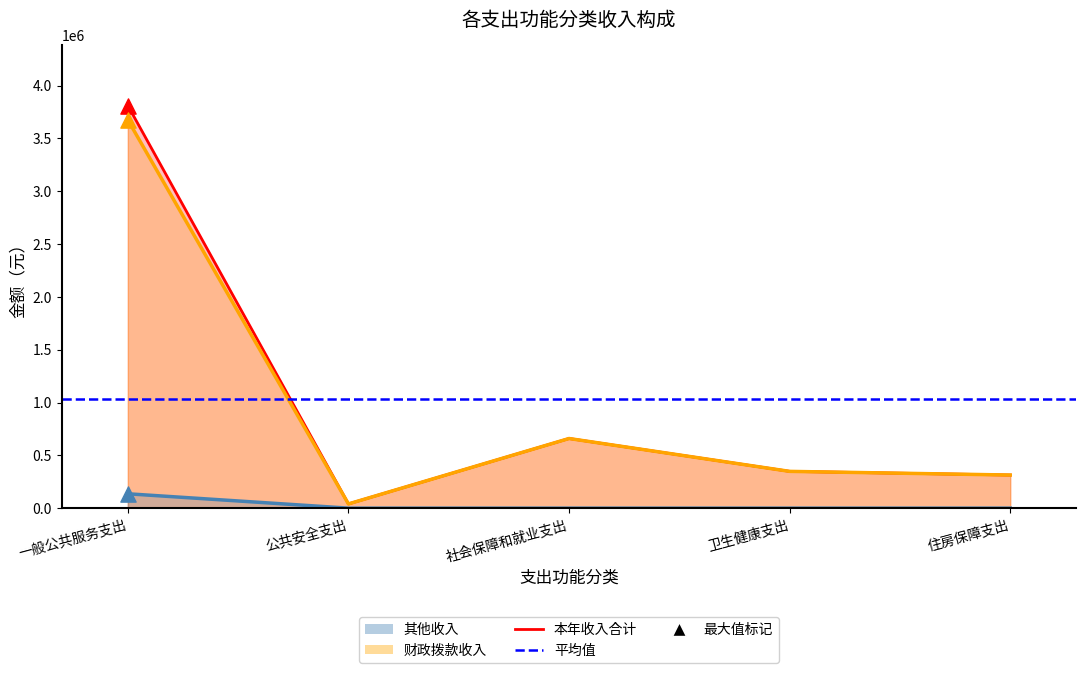

At which category is the sum across all series the highest?

一般公共服务支出